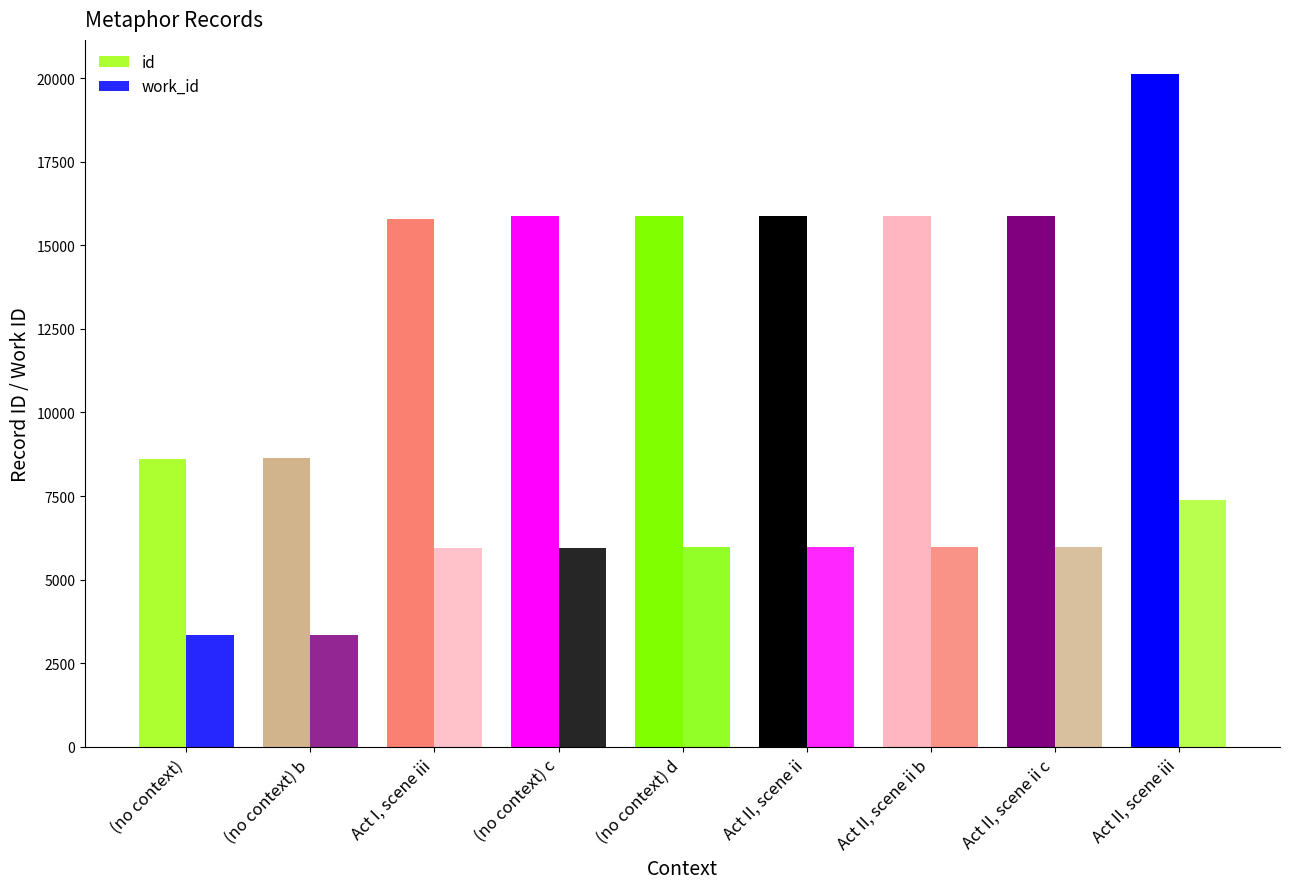

Is the value of id at Act I, scene iii greater than the value of work_id at (no context)?

Yes